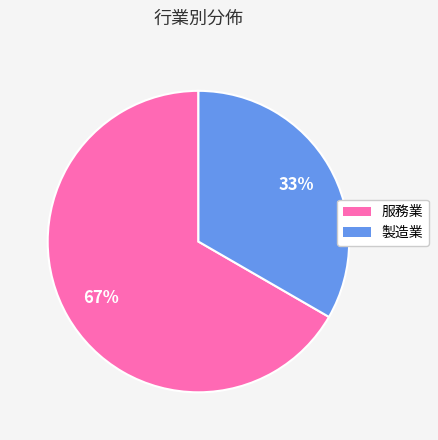

To the nearest percent, what is the average slice percentage?

50%